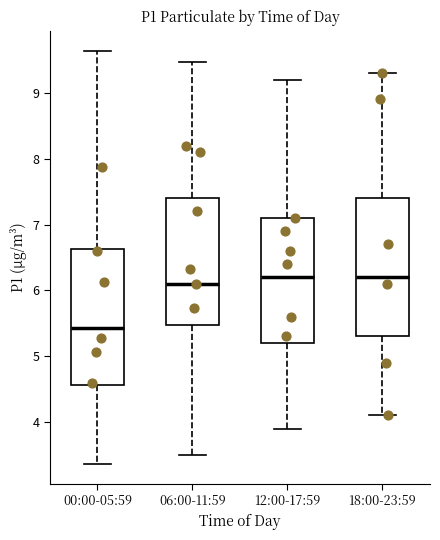

Which box's median line is the lowest?

00:00-05:59